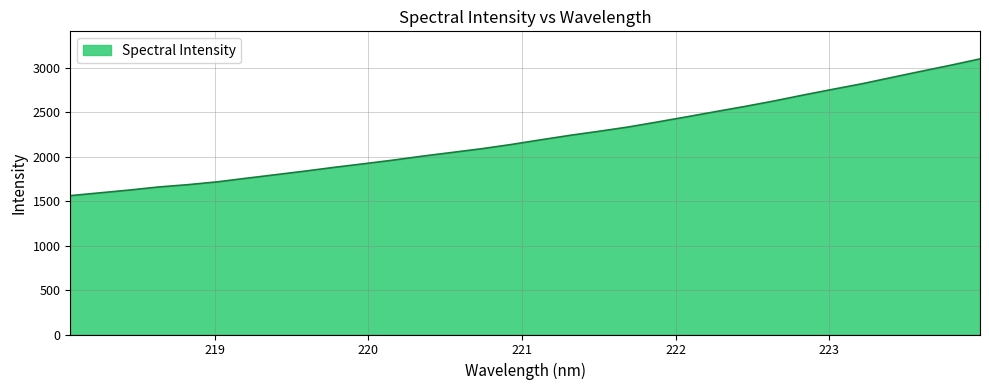

How many lines are shown in the chart?

1